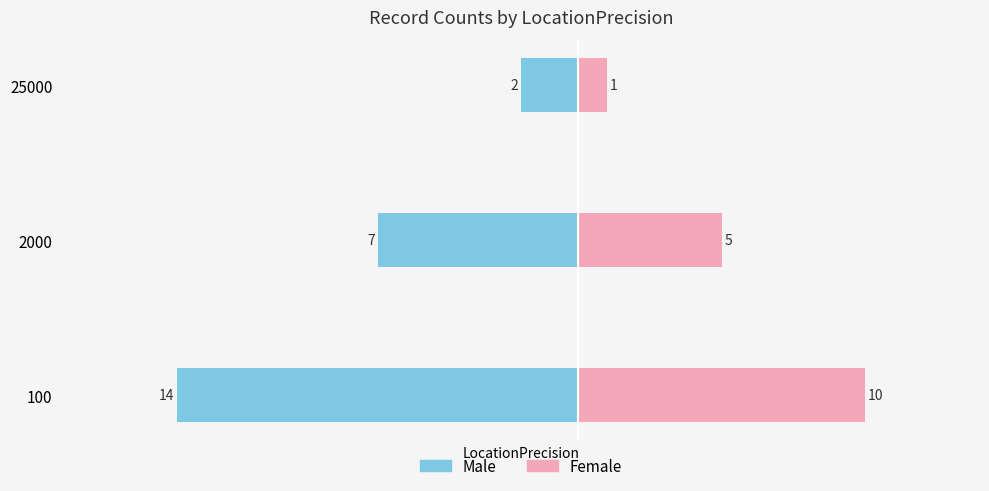

How many Male values are between -14 and -2?

3